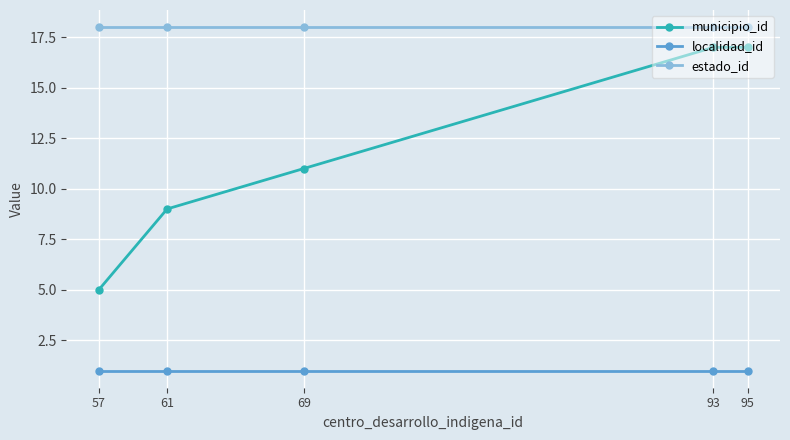

Which series has the largest total across all categories?

estado_id